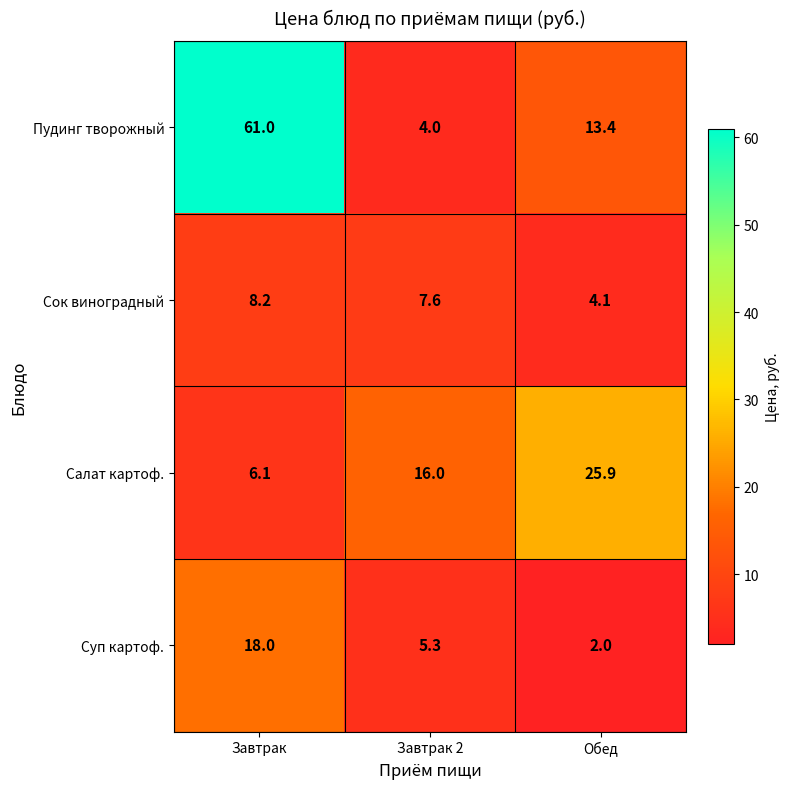

What is the smallest value displayed?

2.0